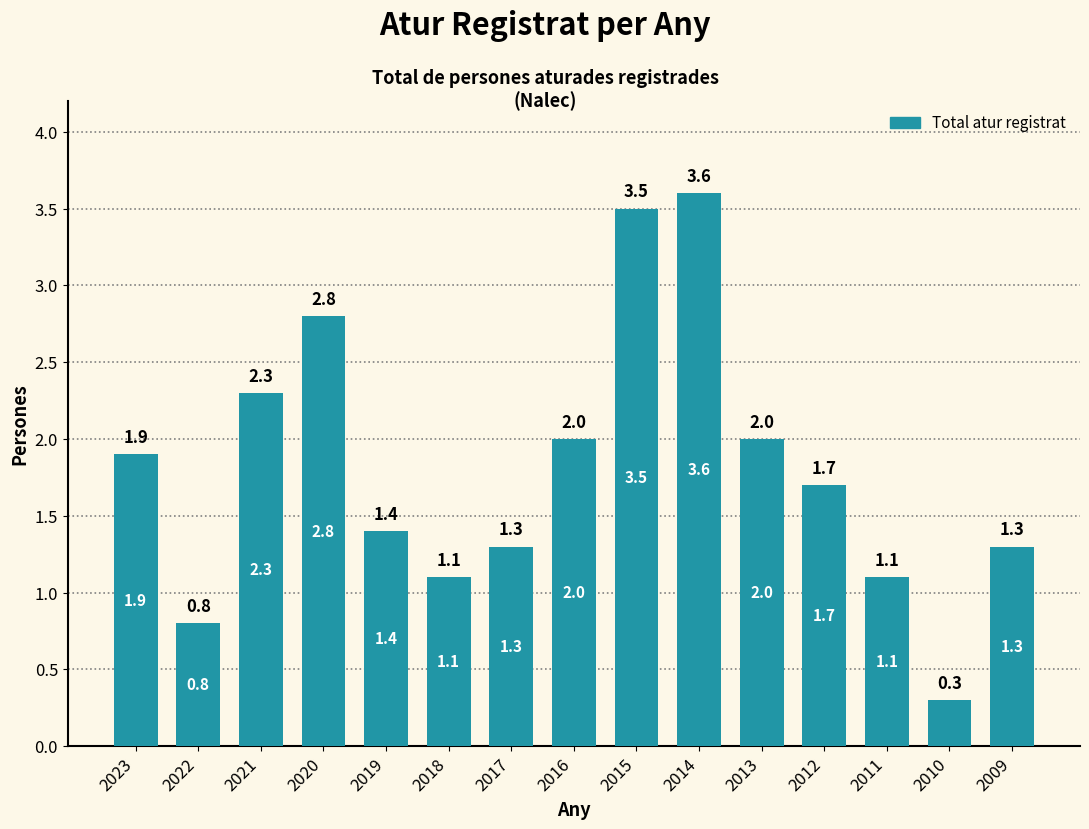

At which category does the chart reach its minimum across all series?

2010